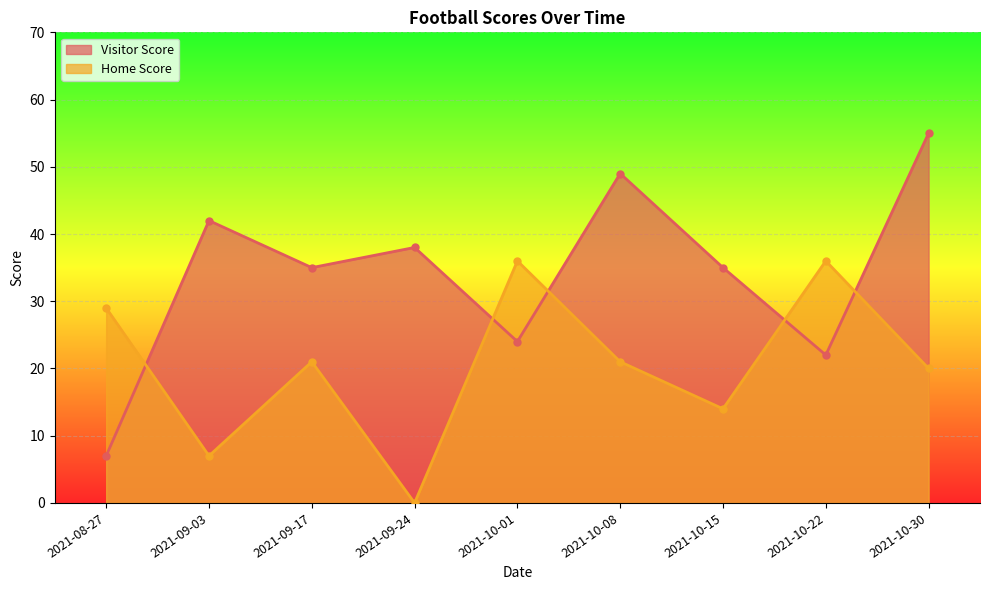

Read the Home Score value at 2021-10-15, to the nearest 5.

15